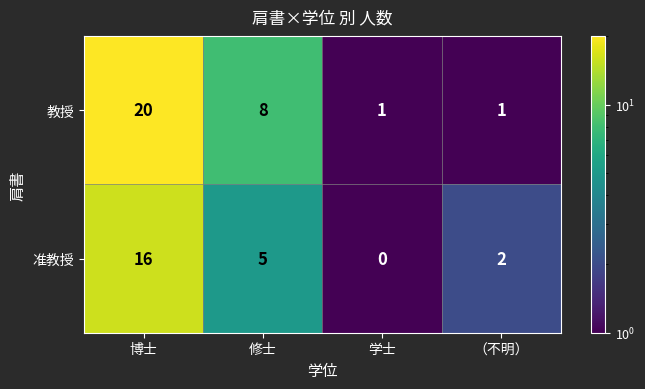

Where does the 准教授 series first go above 5?

博士